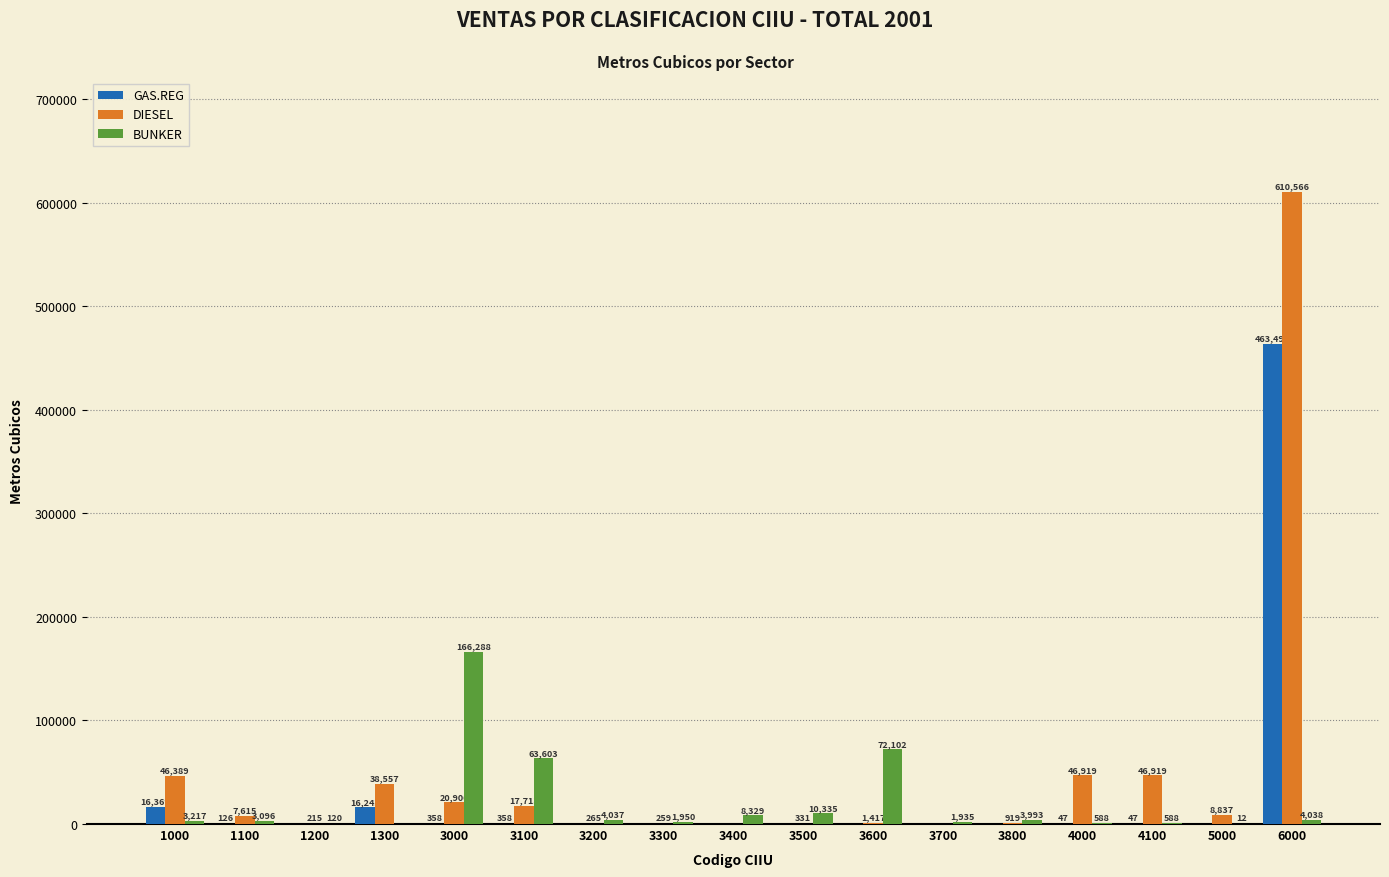

Which category has the highest value in the DIESEL series?

6000